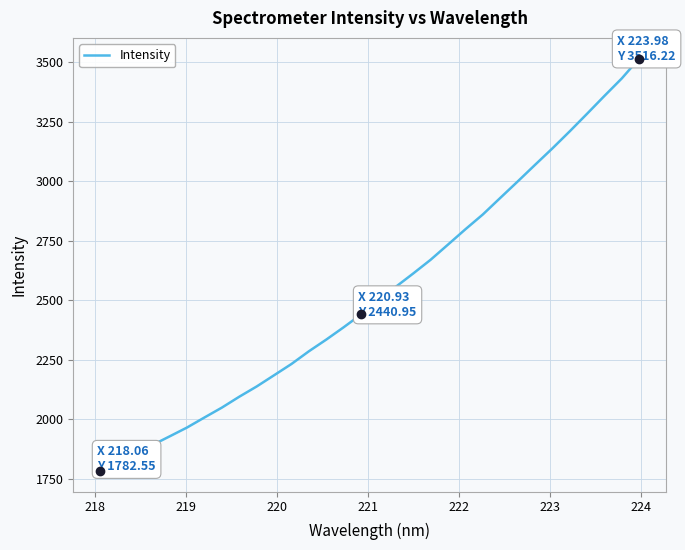

What is the difference between the maximum and minimum values?

1733.7